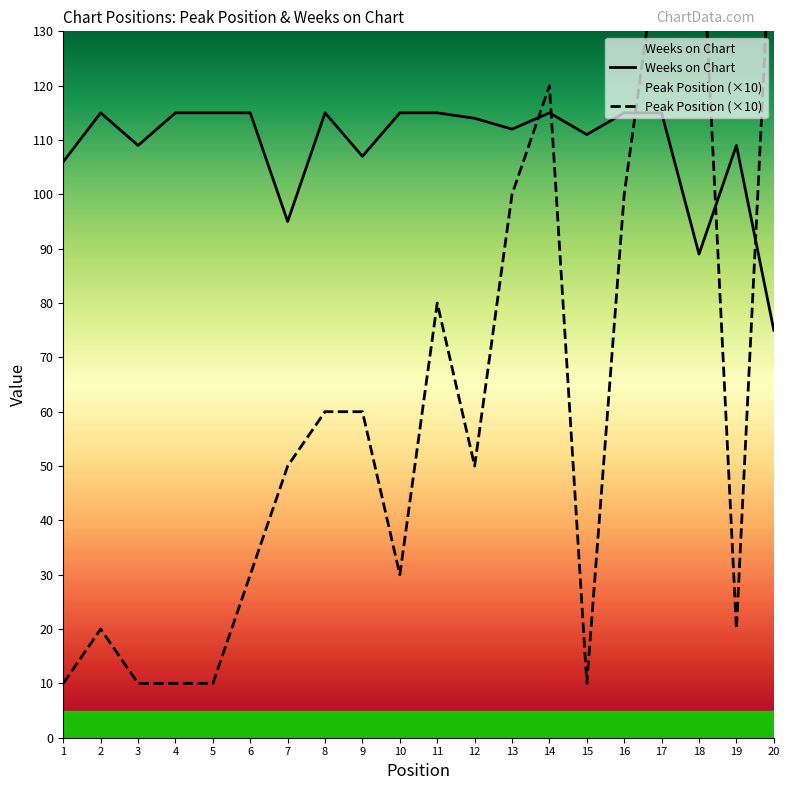

How many intersections are there between Peak Position (×10) and Weeks on Chart?

5